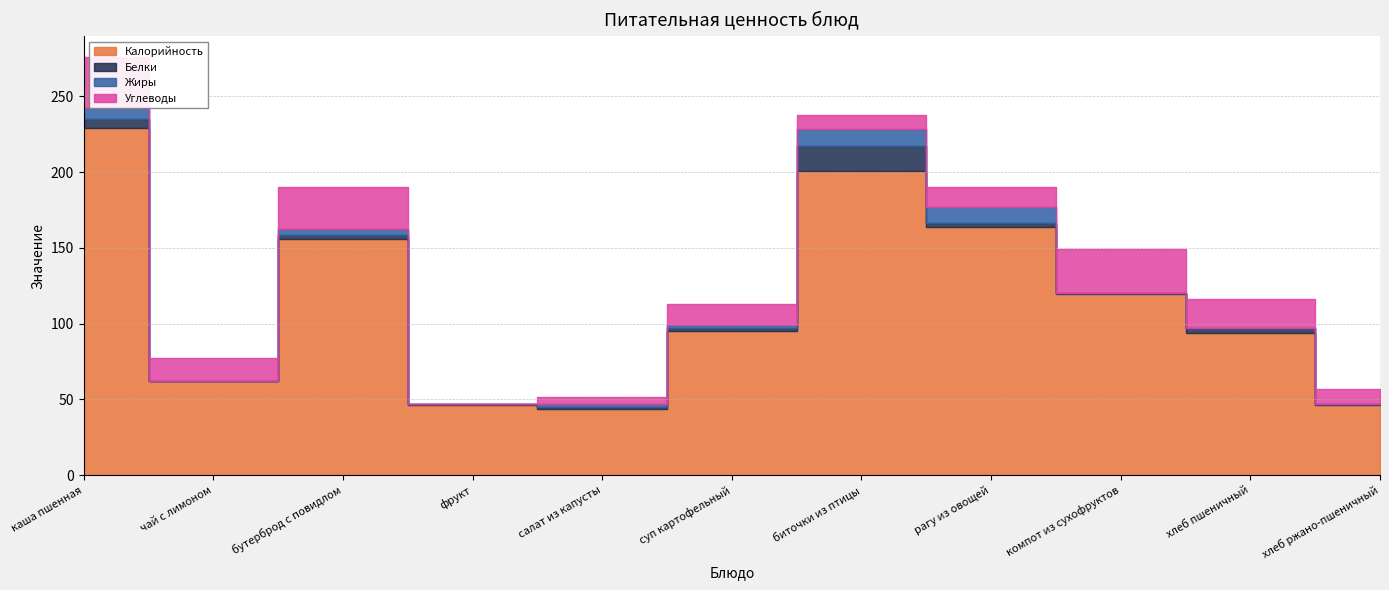

True or false: Калорийность has more than 2 points higher than both neighbors.

False